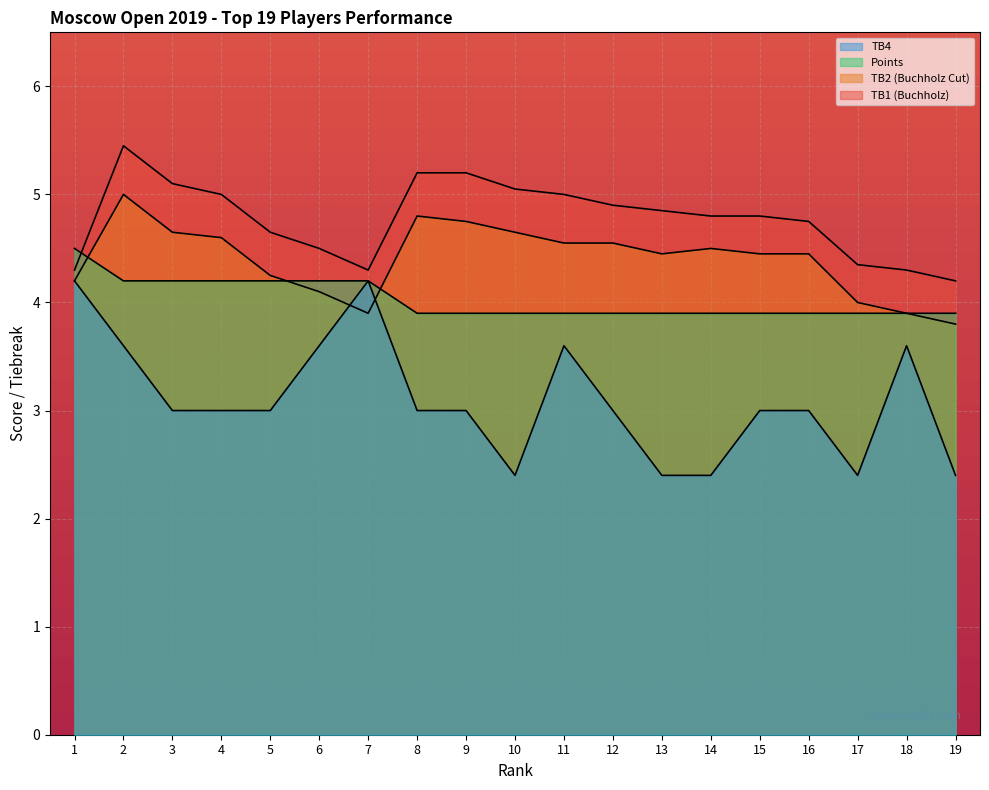

Which category has the highest value across all series?

2